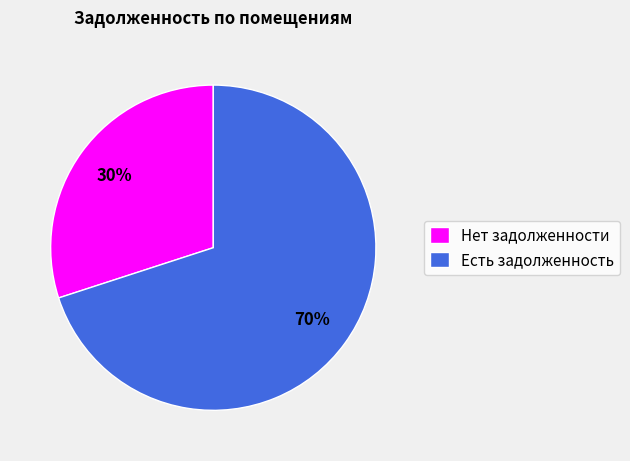

How many segments does this pie chart have?

2